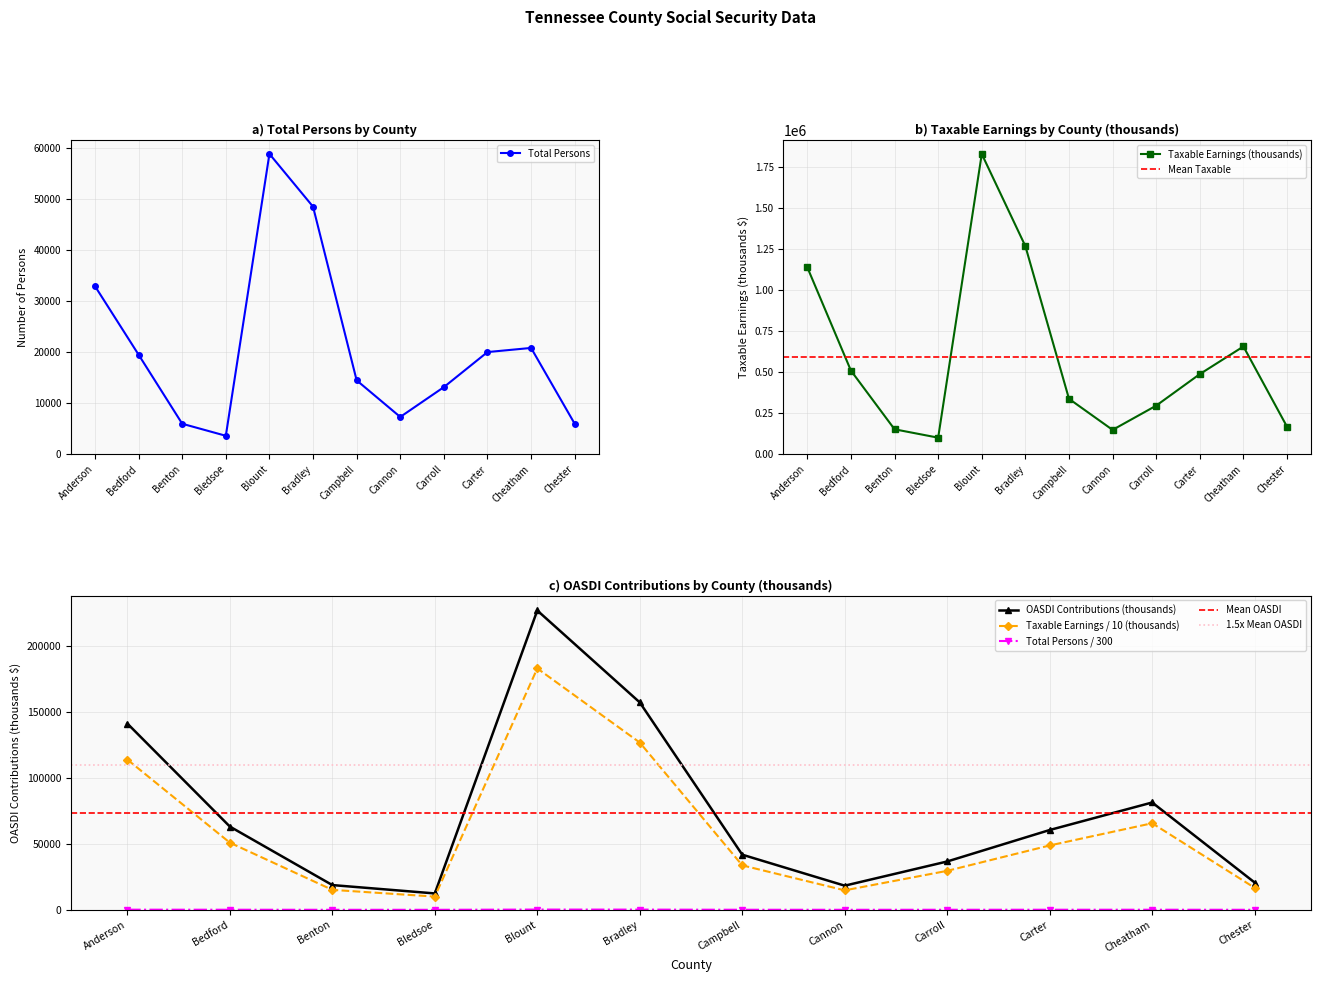

What is the value of the Total Persons point at the 3rd from the left?

5942